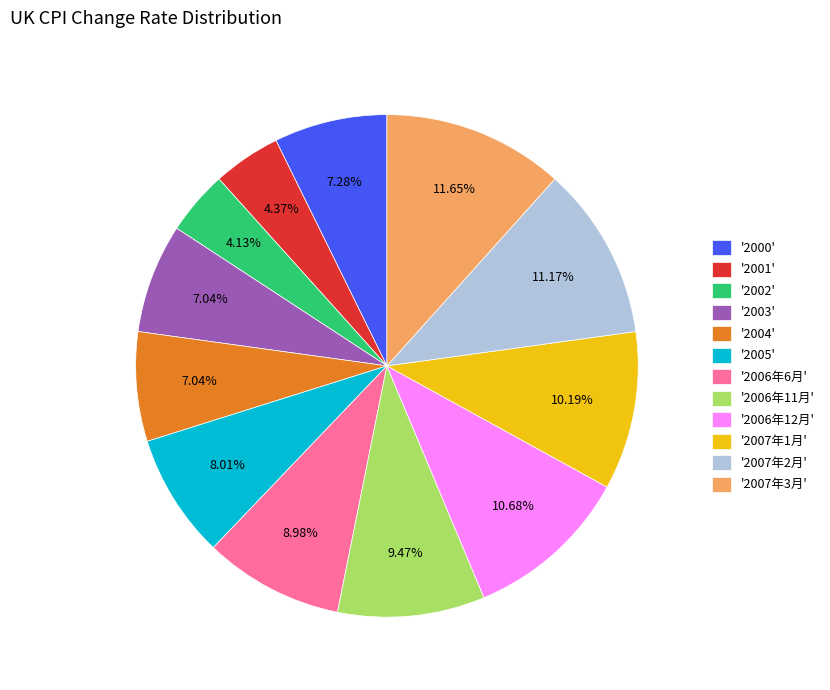

What is the ratio of the value at '2003' to the value at '2006年6月'?

0.8